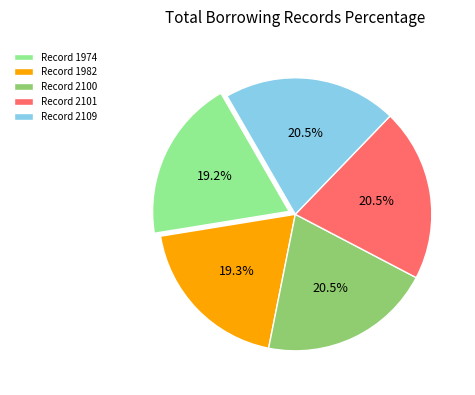

Approximately how many times larger is the value at Record 1974 compared to Record 2101?

0.9